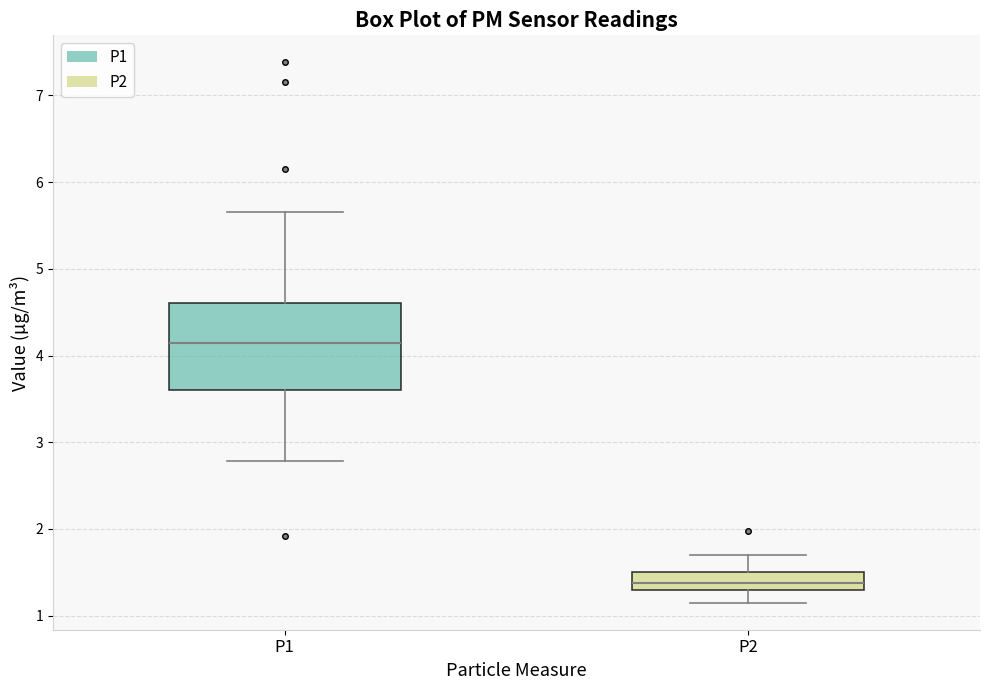

Where does the lower whisker of the box for P2 end on the y-axis? The values are not printed on the chart, so give them approximately, as read against the axis.

1.2